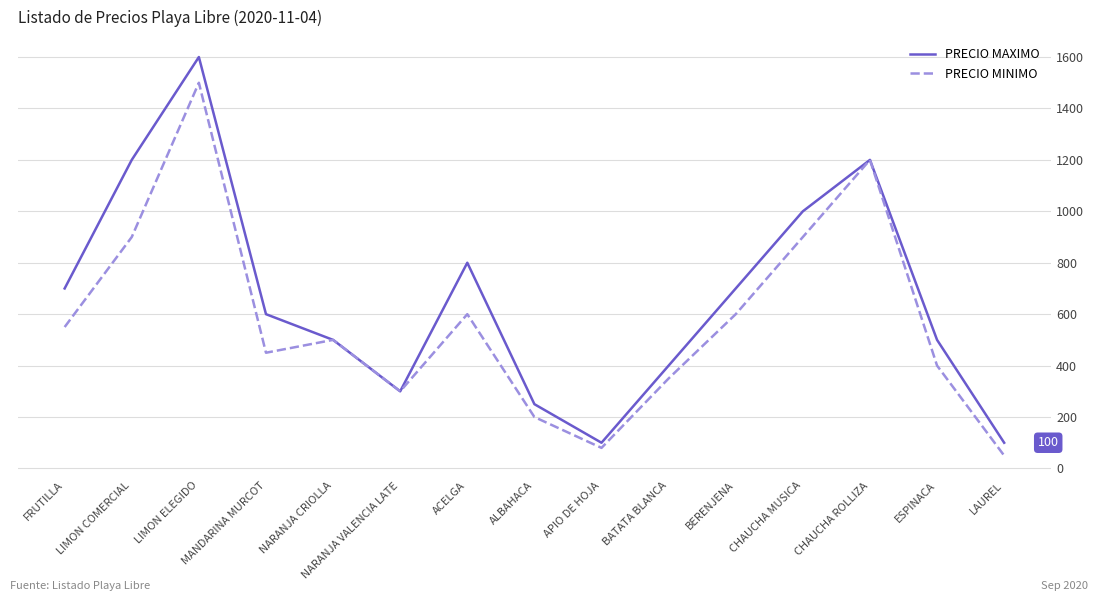

At which label does PRECIO MAXIMO first exceed 600?

FRUTILLA